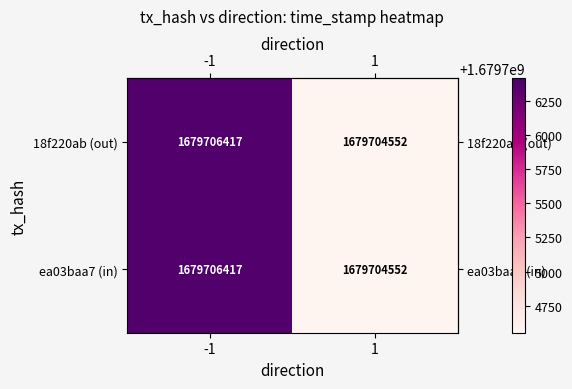

Is it true that ea03baa7 (in) equals 841572369 at -1?

False